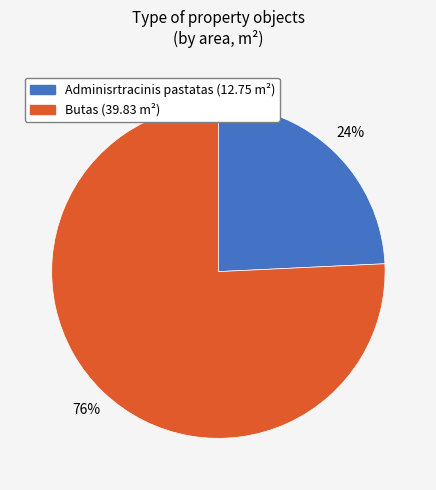

To the nearest percent, what is the average slice percentage?

50%